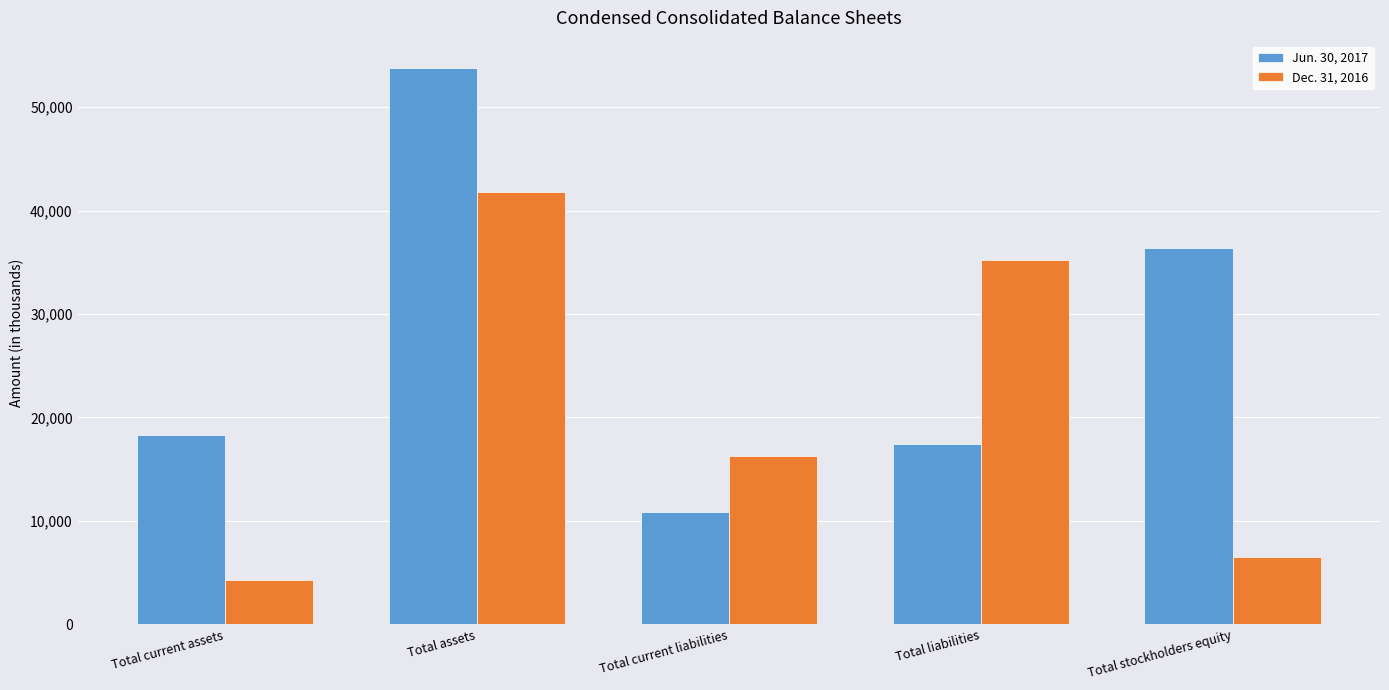

The Dec. 31, 2016 series shows 12666 at Total assets. True or false?

False